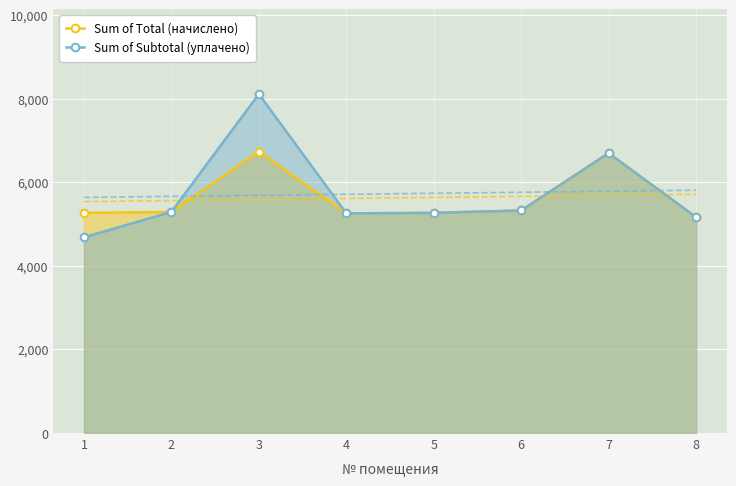

Between 3 and 5, which is larger?

3